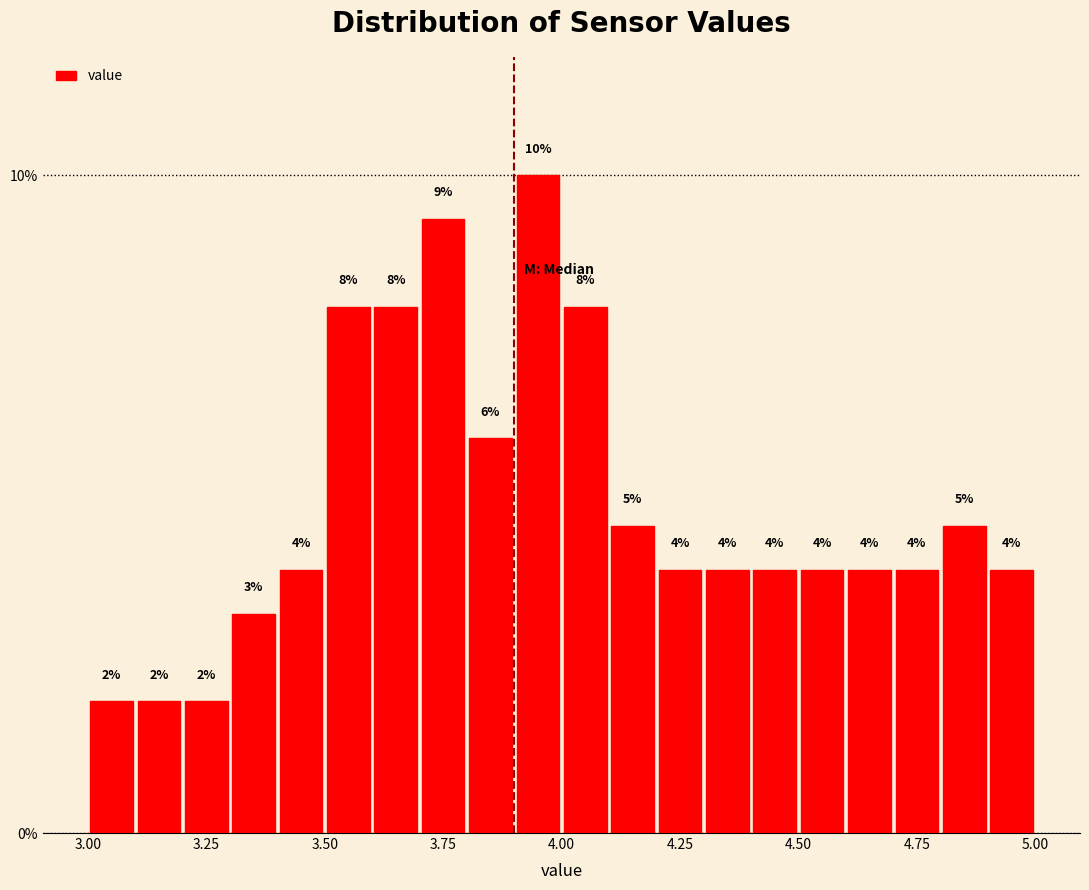

Read against the x-axis, roughly where is the centre of the tallest bar?

3.95